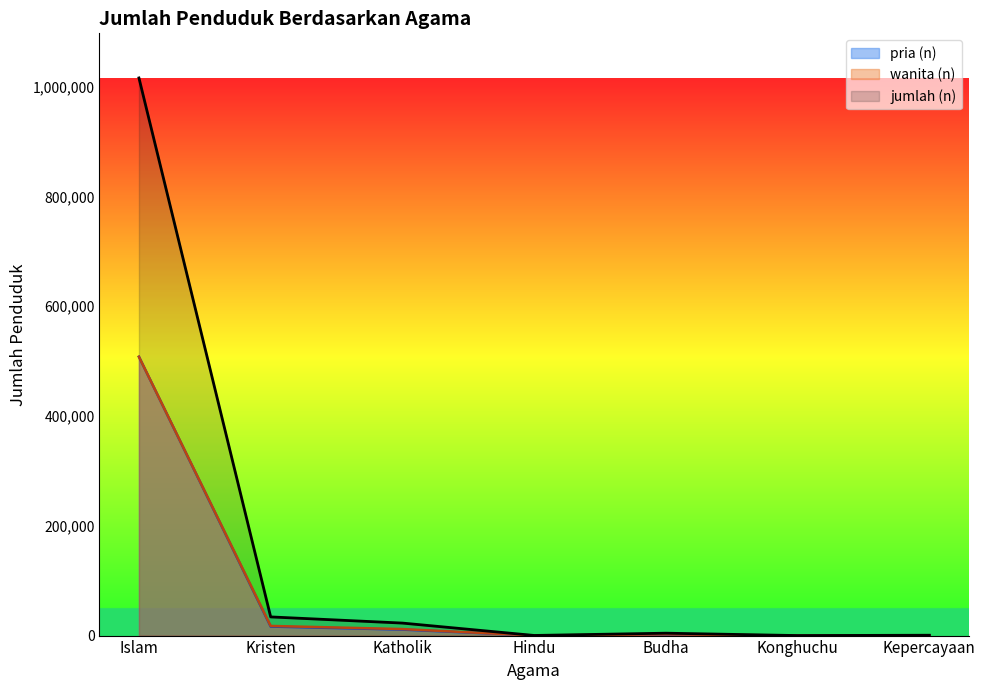

What is the label of the 1st point from the left?

Islam